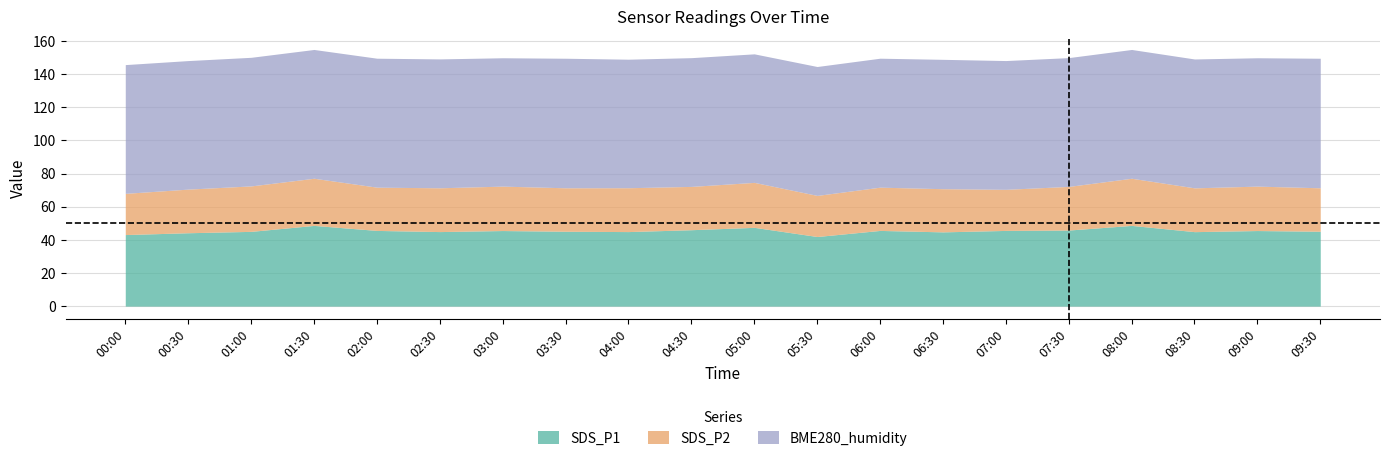

Is the value of BME280_humidity at 08:00 greater than the value of SDS_P2 at 02:30?

Yes